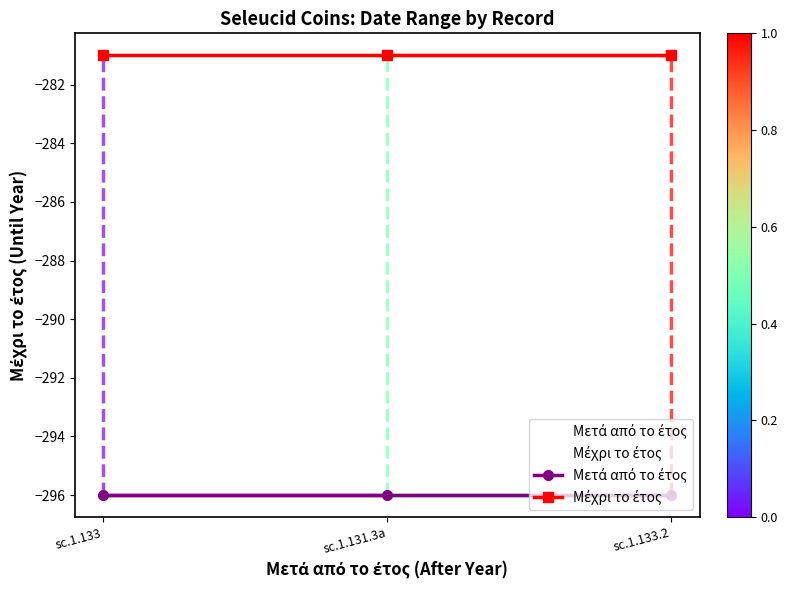

Reading right to left, list all the values displayed in this chart.

Μετά από το έτος: sc.1.133.2=-296	sc.1.131.3a=-296	sc.1.133=-296
Μέχρι το έτος: sc.1.133.2=-281	sc.1.131.3a=-281	sc.1.133=-281